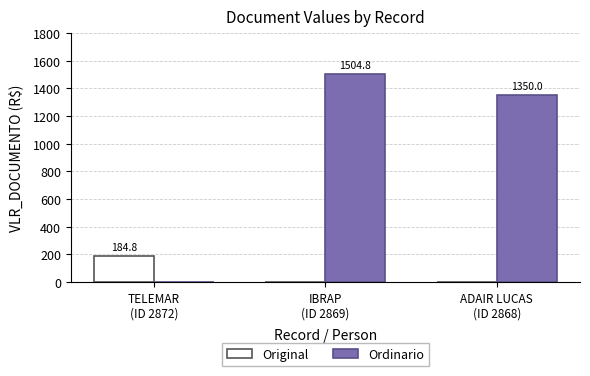

Are the bars grouped side by side (vs. stacked)?

Yes